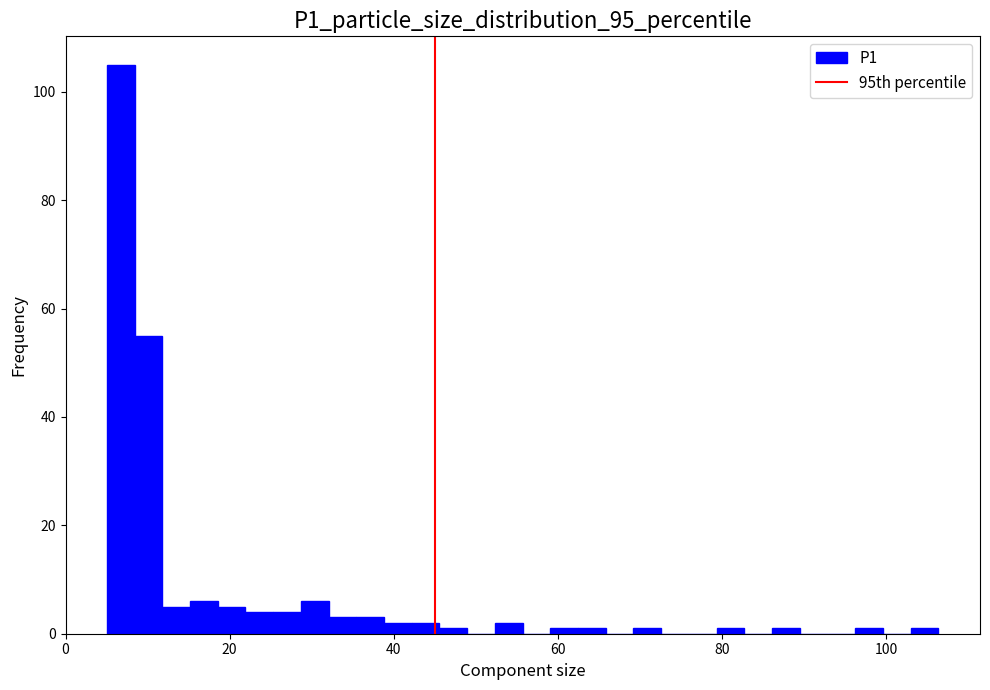

Read against the x-axis, roughly where is the centre of the tallest bar?

6